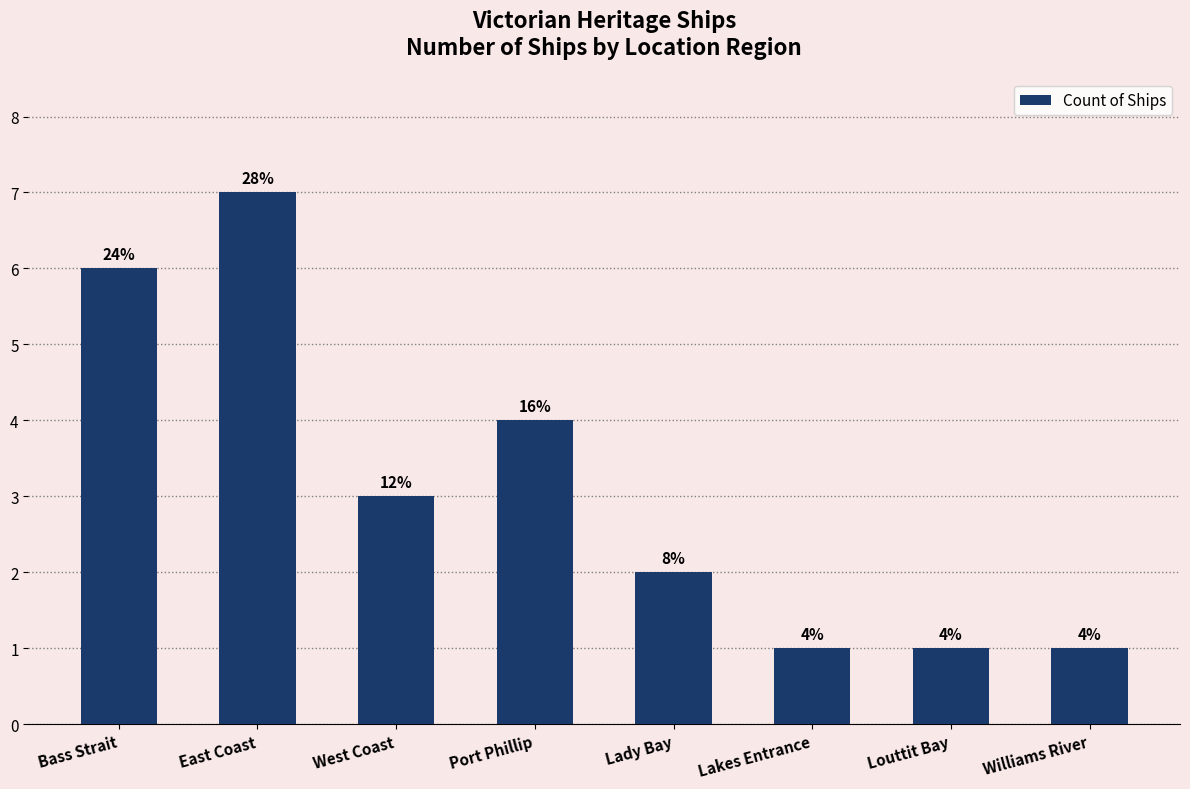

What is the greatest value displayed?

7